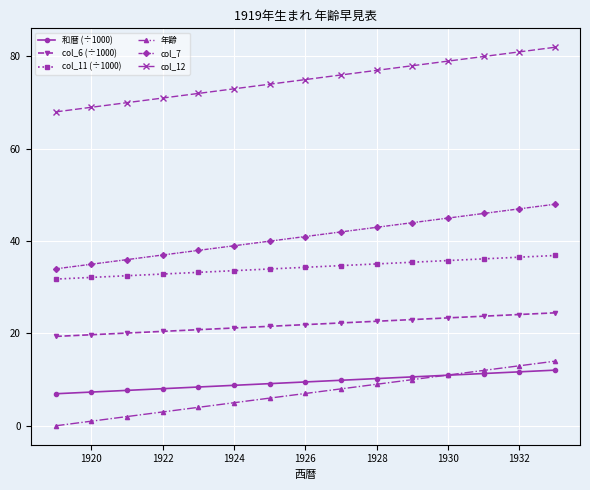

How many distinct data groups are displayed?

6